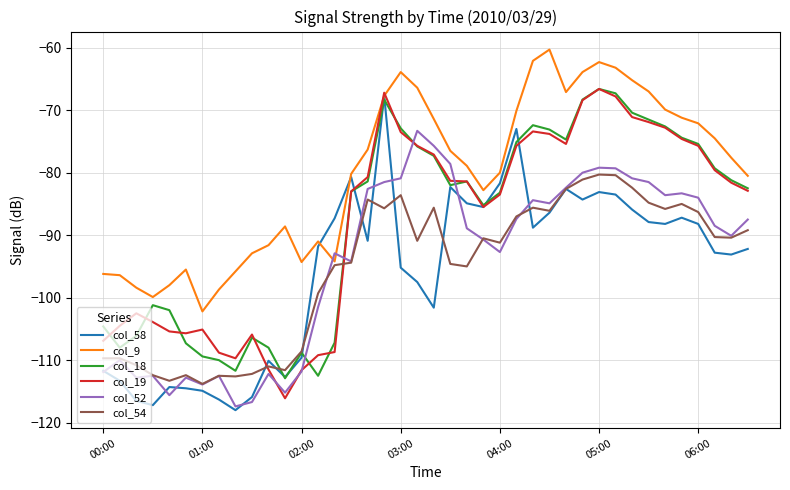

Does the chart have visible grid lines?

Yes